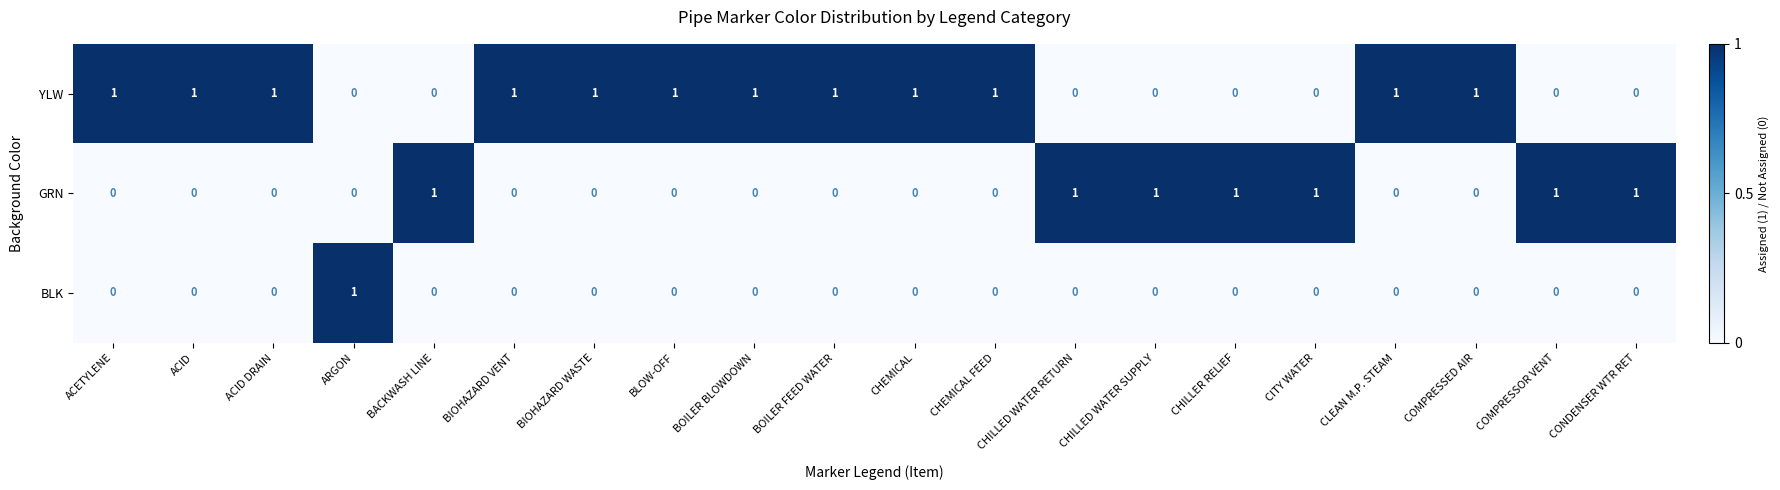

Rank the series by their average value, from lowest to highest.

BLK, GRN, YLW